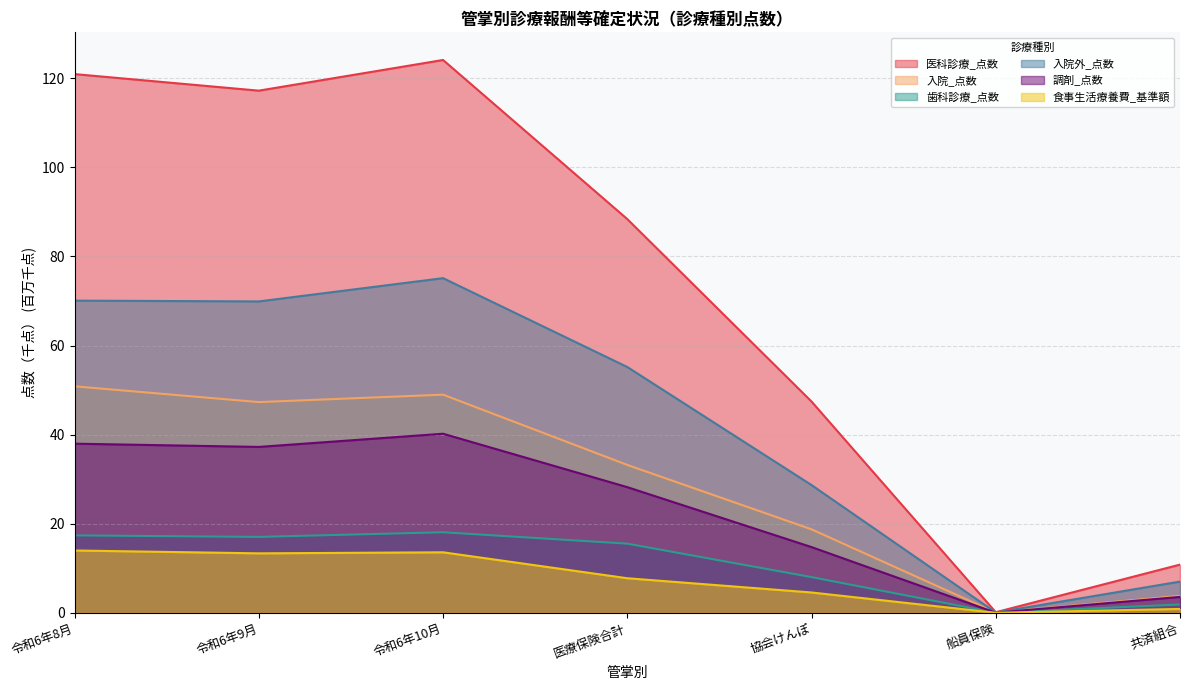

How many interior local valleys does the 医科診療_点数 series have?

2